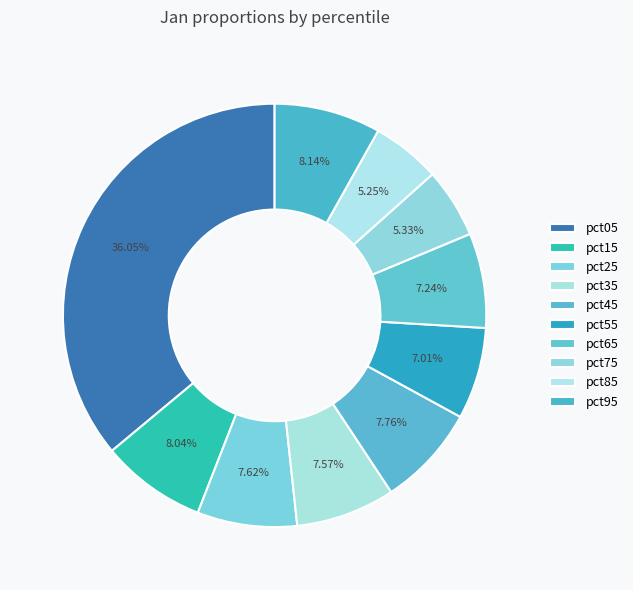

Is it true that pct65 is 7% of the pie?

True